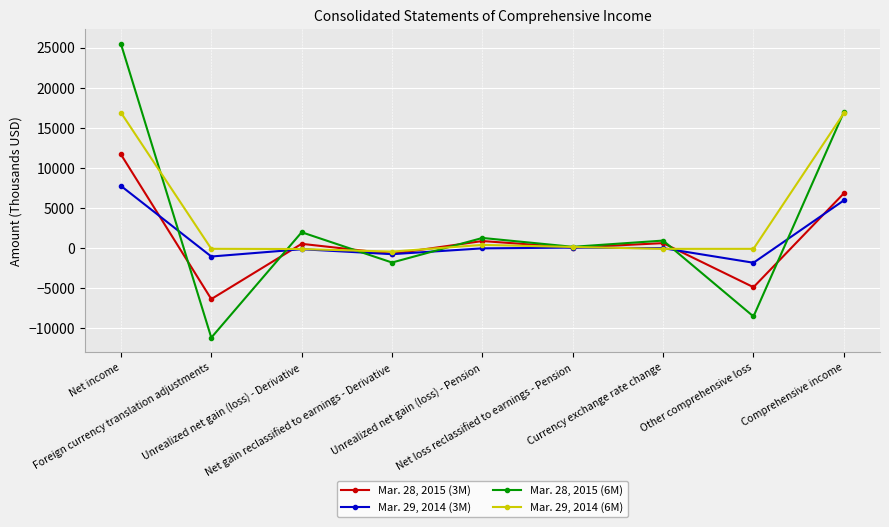

Read the Mar. 28, 2015 (3M) value at Comprehensive income.

6851